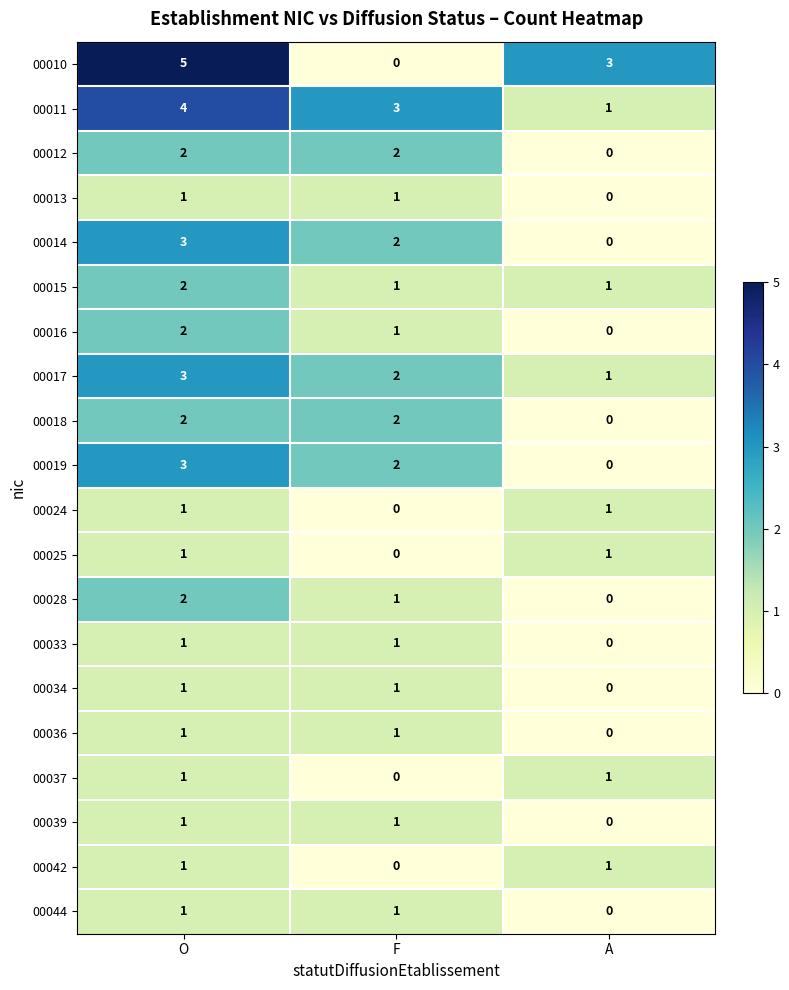

Is the value of 00024 at F greater than the value of 00042 at A?

No